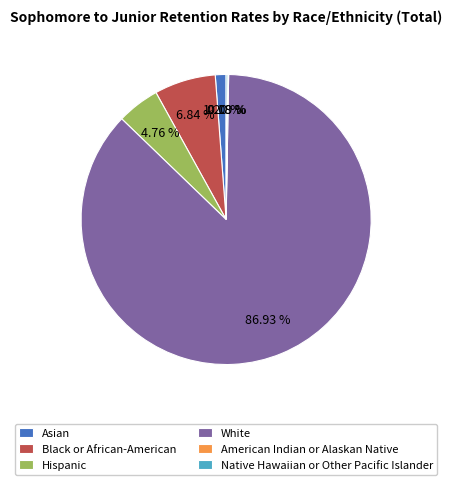

Approximately how many times larger is the value at Black or African-American compared to Hispanic?

1.4